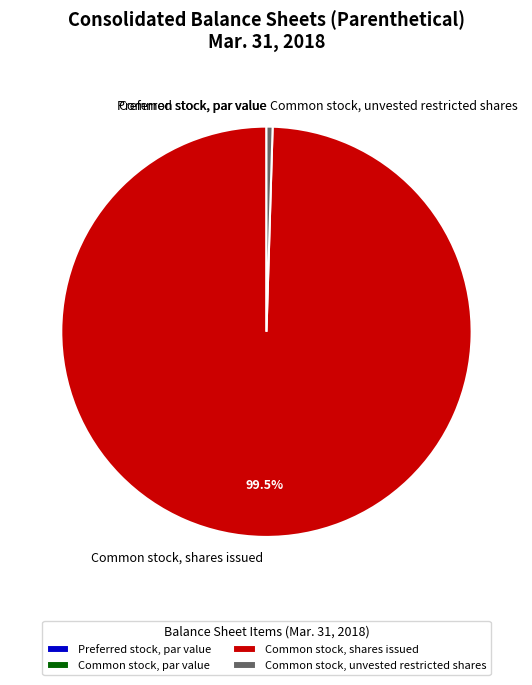

What is the majority slice?

Common stock, shares issued